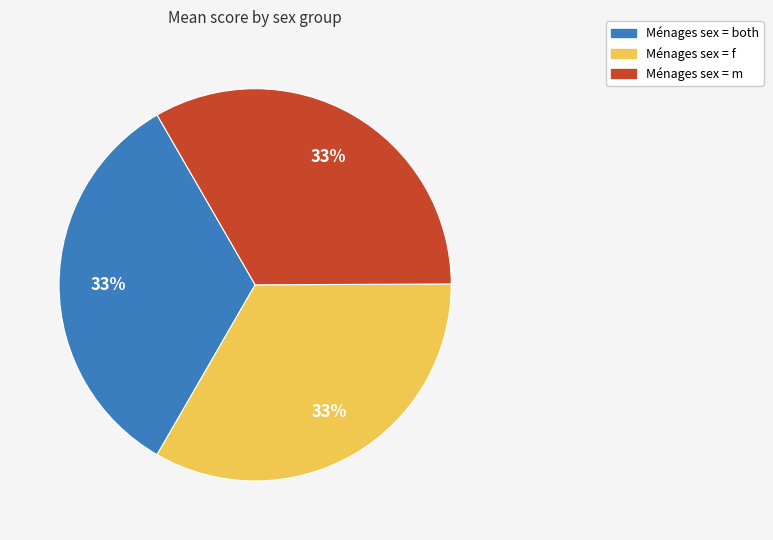

To the nearest percent, what is the average slice percentage?

33%